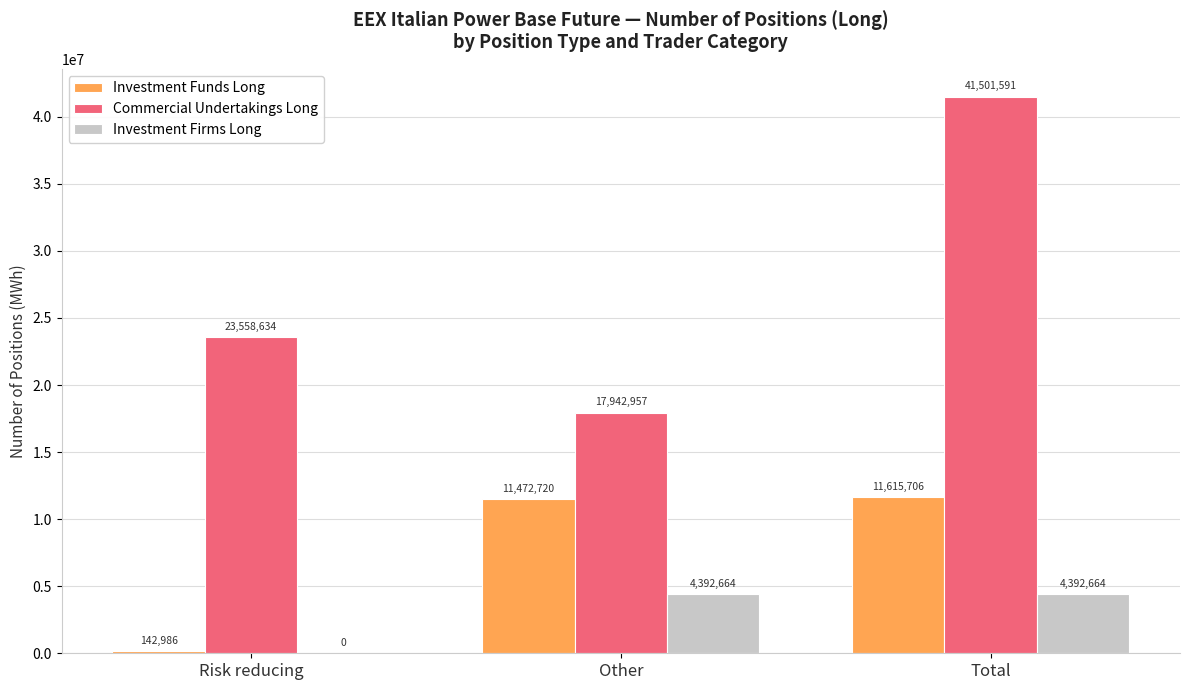

Reading left to right, extract all data points from this chart.

Investment Funds Long: Risk reducing=142986	Other=11472720	Total=11615706
Commercial Undertakings Long: Risk reducing=23558634	Other=17942957	Total=41501591
Investment Firms Long: Risk reducing=0	Other=4392664	Total=4392664